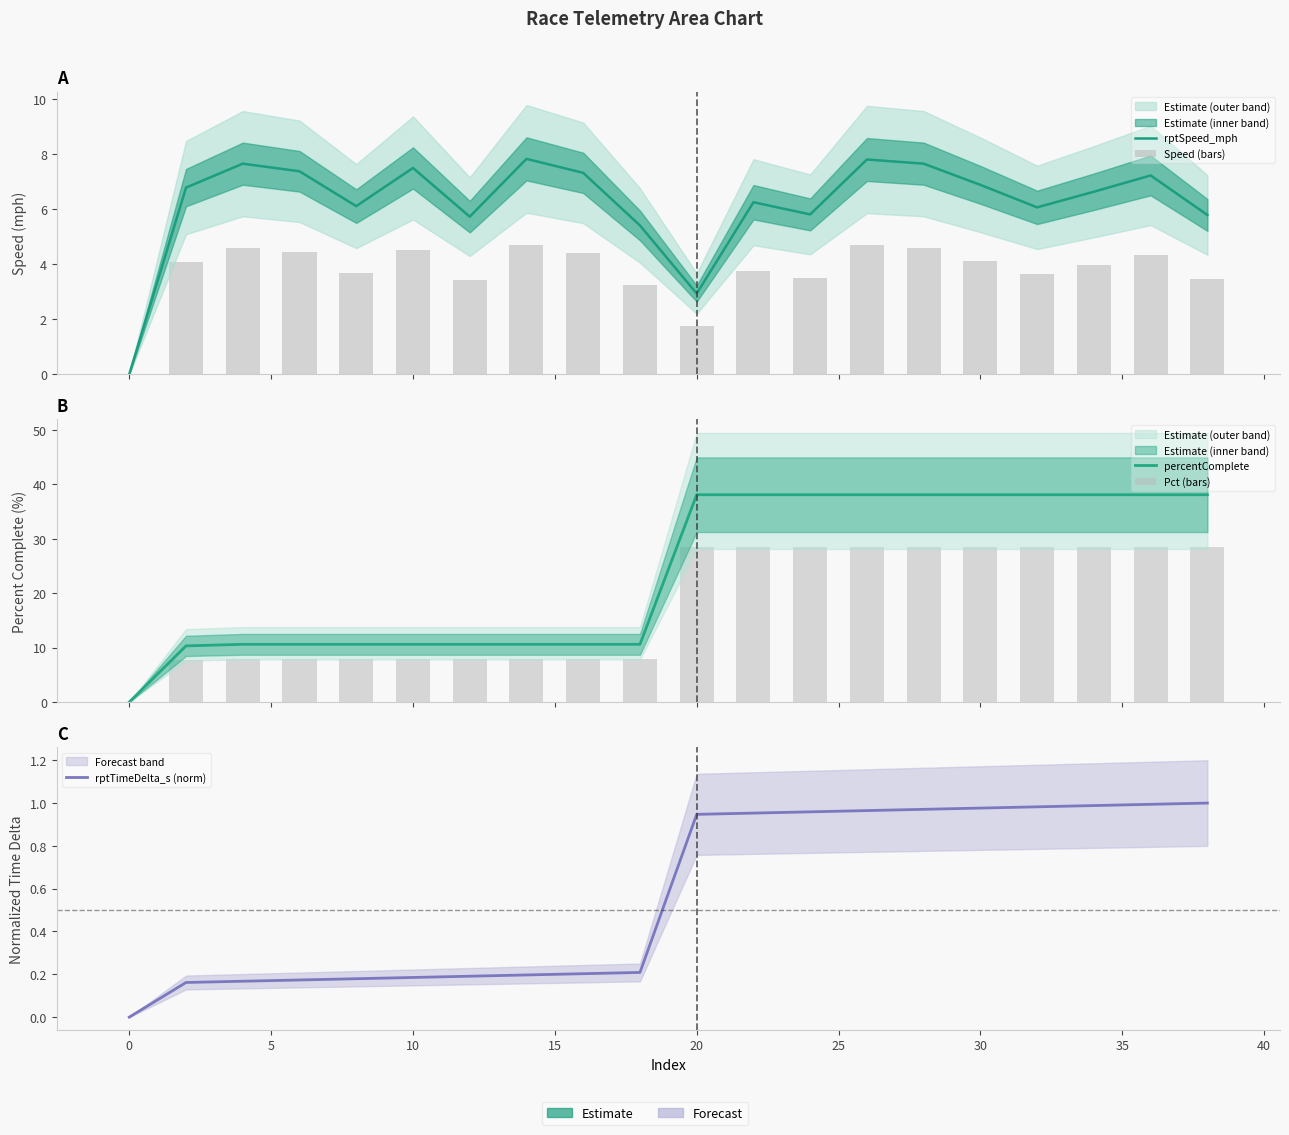

Which series has the largest total across all categories?

percentComplete